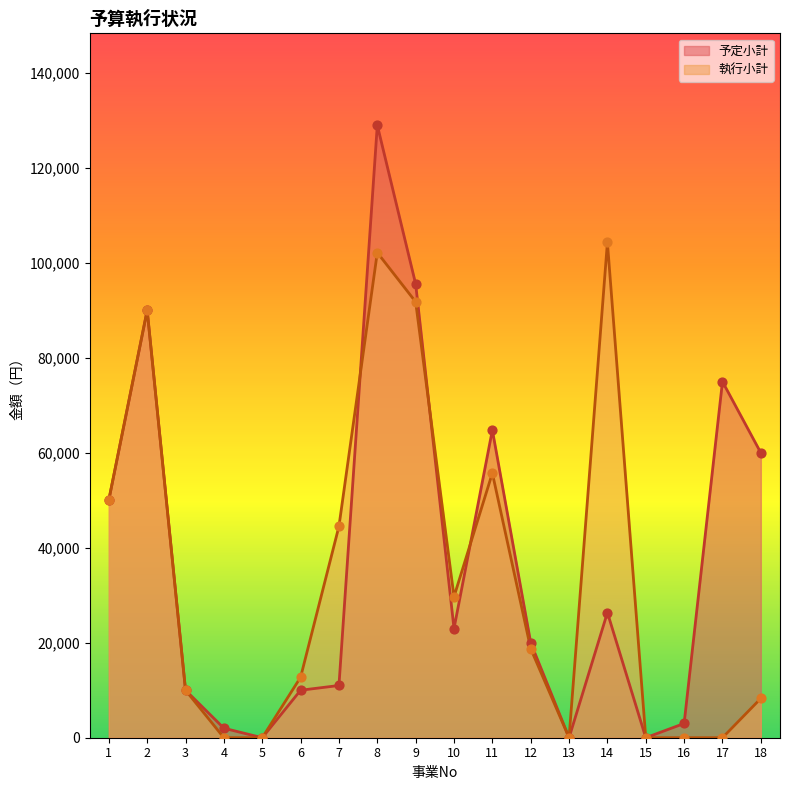

Which series has the largest total across all categories?

予定小計